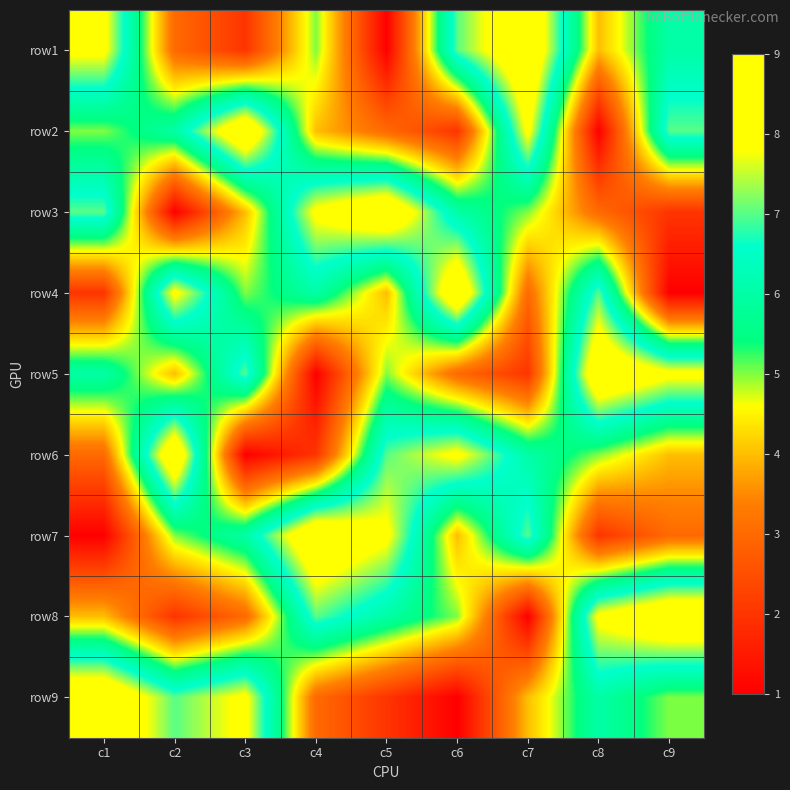

List the series in order of their peak value, highest first.

row1, row2, row3, row4, row5, row6, row7, row8, row9